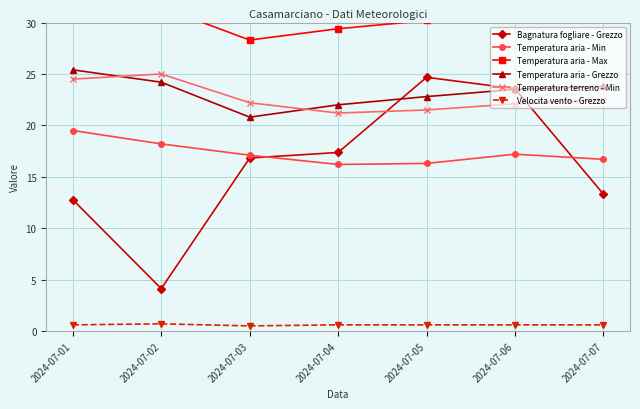

Reading left to right, transcribe all the data shown in this chart.

Bagnatura fogliare - Grezzo: 2024-07-01=12.8	2024-07-02=4.1	2024-07-03=16.8	2024-07-04=17.4	2024-07-05=24.7	2024-07-06=23.6	2024-07-07=13.3
Temperatura aria - Min: 2024-07-01=19.5	2024-07-02=18.2	2024-07-03=17.1	2024-07-04=16.2	2024-07-05=16.3	2024-07-06=17.2	2024-07-07=16.7
Temperatura aria - Max: 2024-07-01=31.8	2024-07-02=31.5	2024-07-03=28.3	2024-07-04=29.4	2024-07-05=30.2	2024-07-06=31.6	2024-07-07=33.0
Temperatura aria - Grezzo: 2024-07-01=25.4	2024-07-02=24.2	2024-07-03=20.8	2024-07-04=22.0	2024-07-05=22.8	2024-07-06=23.5	2024-07-07=23.8
Temperatura terreno - Min: 2024-07-01=24.5	2024-07-02=25.0	2024-07-03=22.2	2024-07-04=21.2	2024-07-05=21.5	2024-07-06=22.1	2024-07-07=22.5
Velocita vento - Grezzo: 2024-07-01=0.6	2024-07-02=0.7	2024-07-03=0.5	2024-07-04=0.6	2024-07-05=0.6	2024-07-06=0.6	2024-07-07=0.6